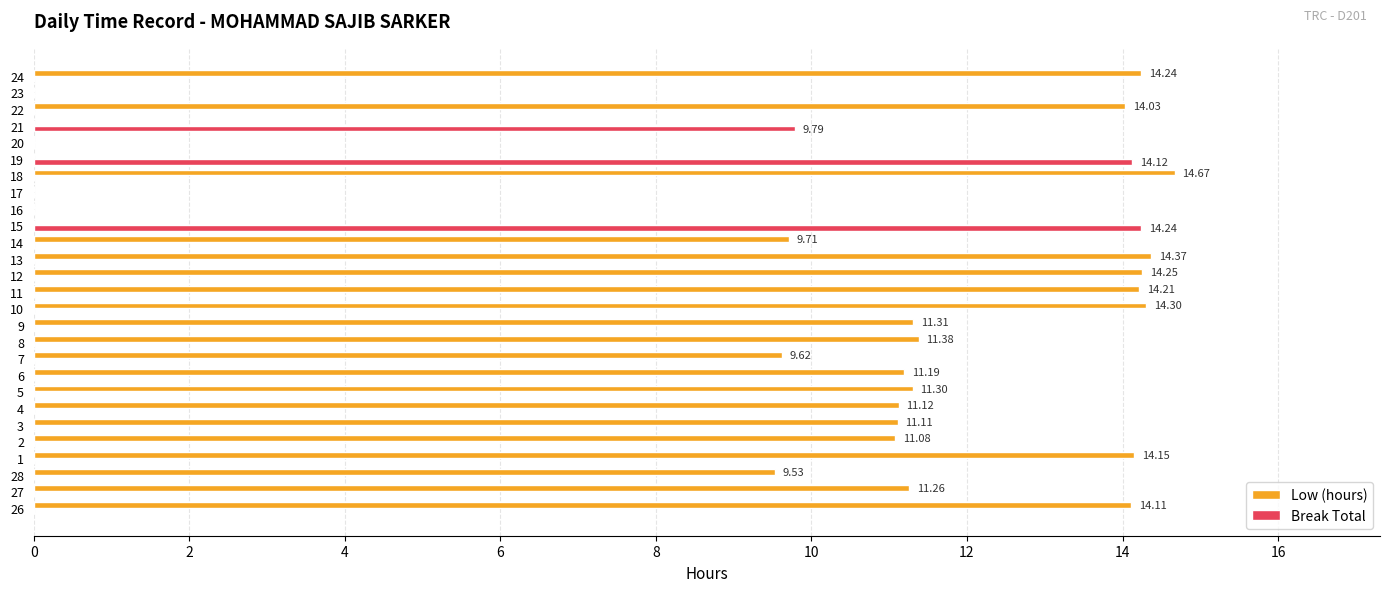

True or false: Low (hours) has a value of -10.0 at 23.

False